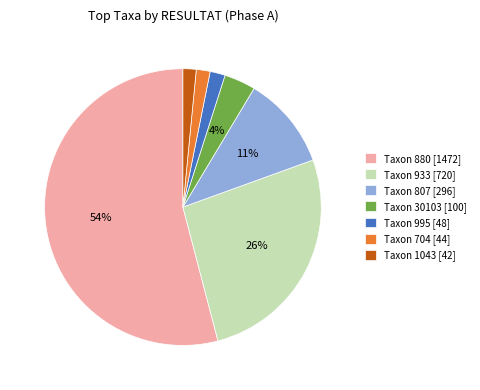

To the nearest percent, what portion does Taxon 995 [48] represent?

2%